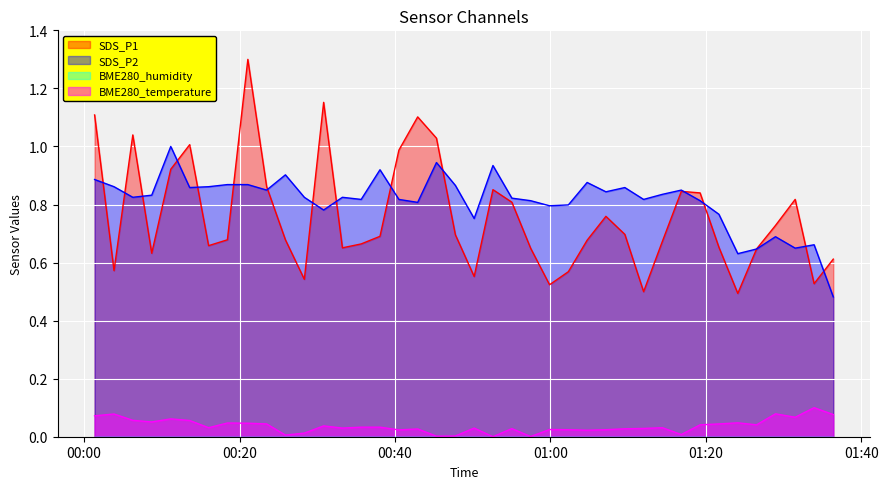

What is the greatest value displayed?

1.3